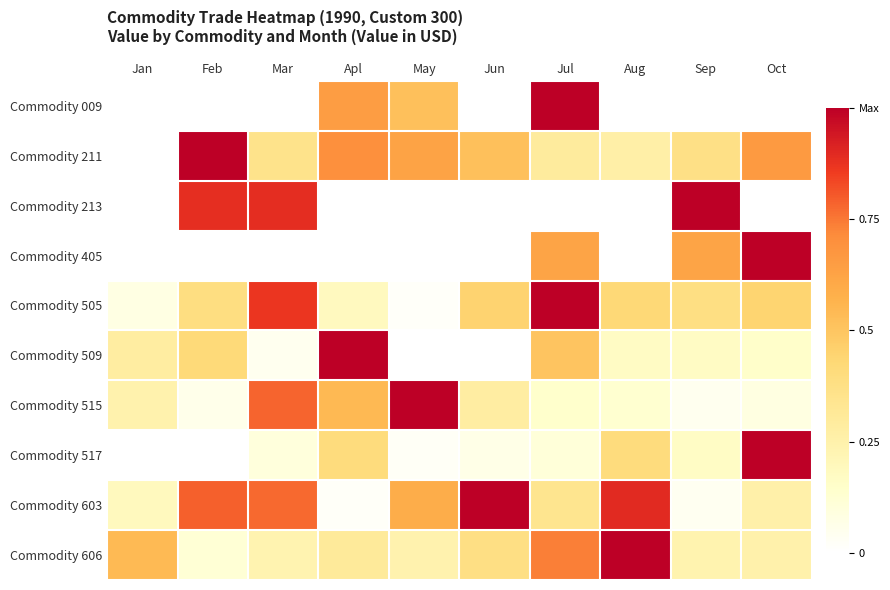

At which category is the sum across all series the highest?

Jul